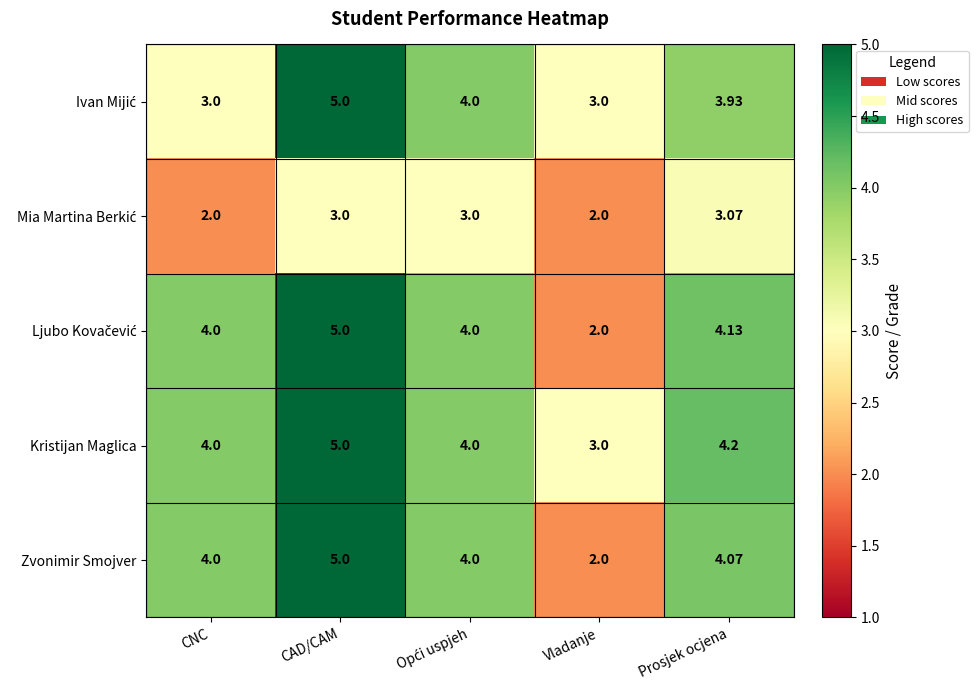

At which category is the sum across all series the highest?

CAD/CAM